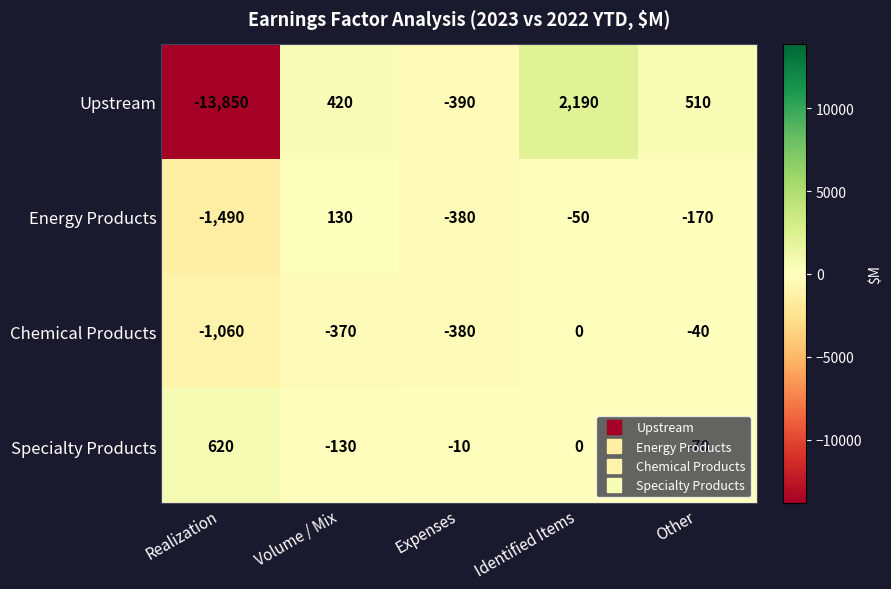

Rank the categories by Specialty Products value from highest to lowest.

Realization, Identified Items, Expenses, Other, Volume / Mix